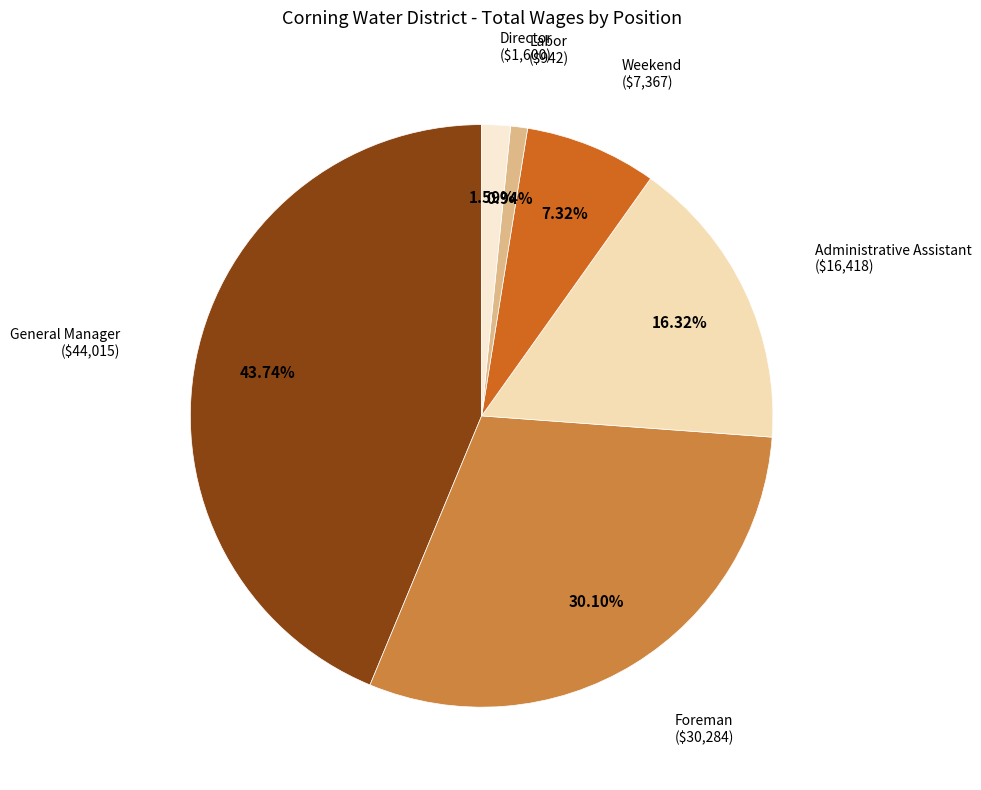

How many slices are in this pie chart?

6